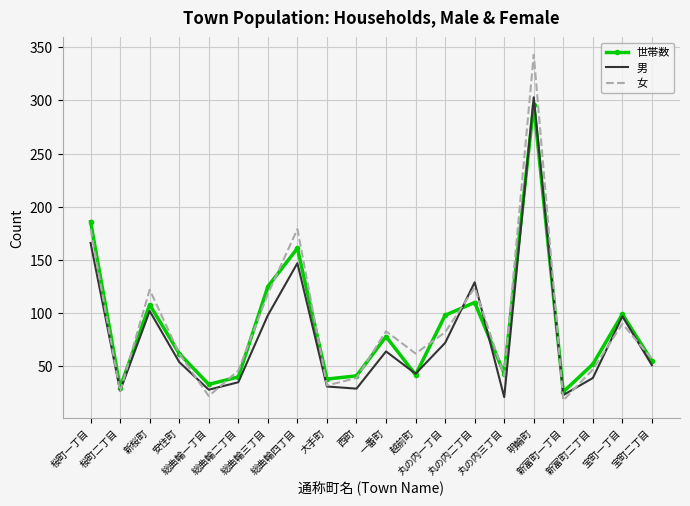

What is the smallest value displayed?

18